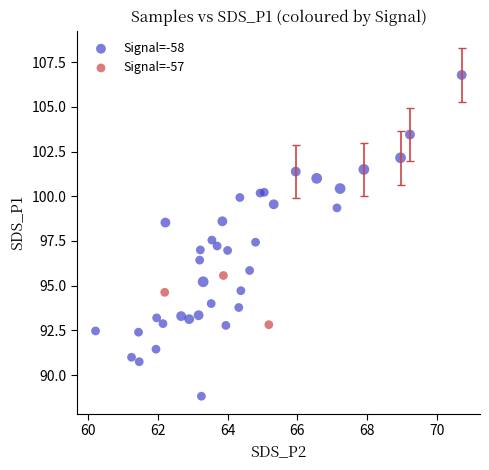

What are all the series names shown in the legend?

Signal=-58, Signal=-57